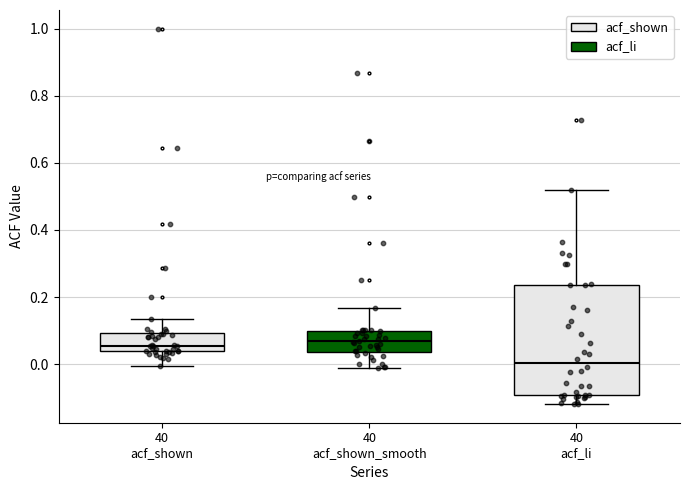

Reading left to right, transcribe this box plot: for each box, give where its median line is, the range the box spans, and where its two whiskers end, as read against the y-axis. The values are not printed on the chart, so give them approximately, as read against the axis.

40 acf_shown: median 0.06, box 0.04 to 0.10, whiskers 0.00 to 0.14
40 acf_shown_smooth: median 0.06, box 0.04 to 0.10, whiskers -0.02 to 0.16
40 acf_li: median 0.00, box -0.10 to 0.24, whiskers -0.12 to 0.52